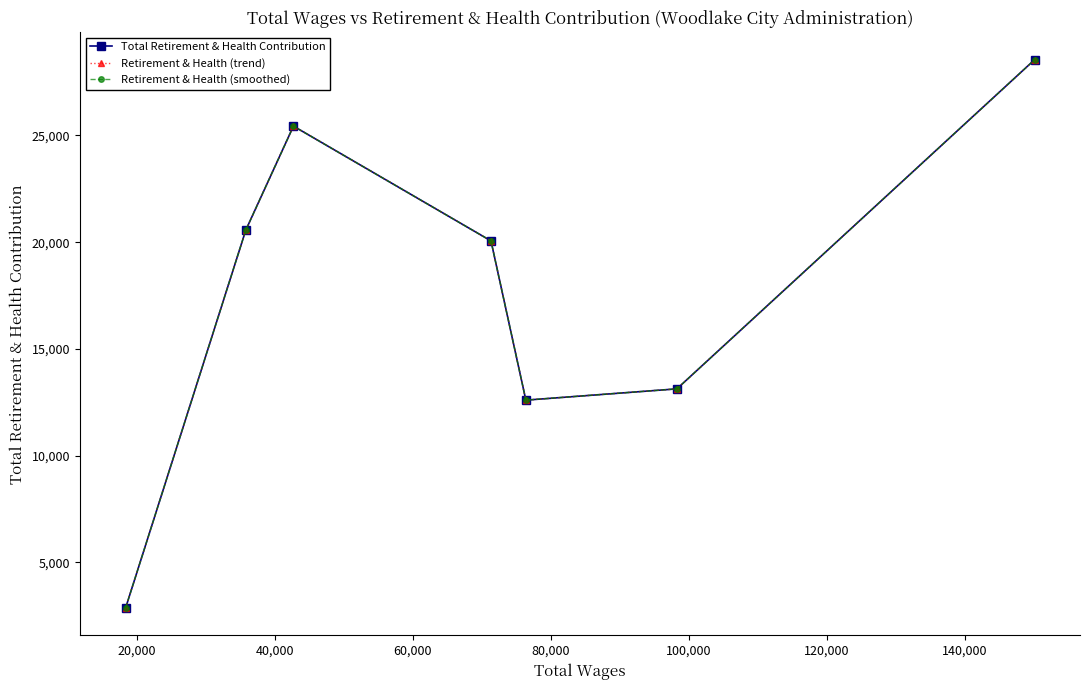

How many lines are shown in the chart?

3